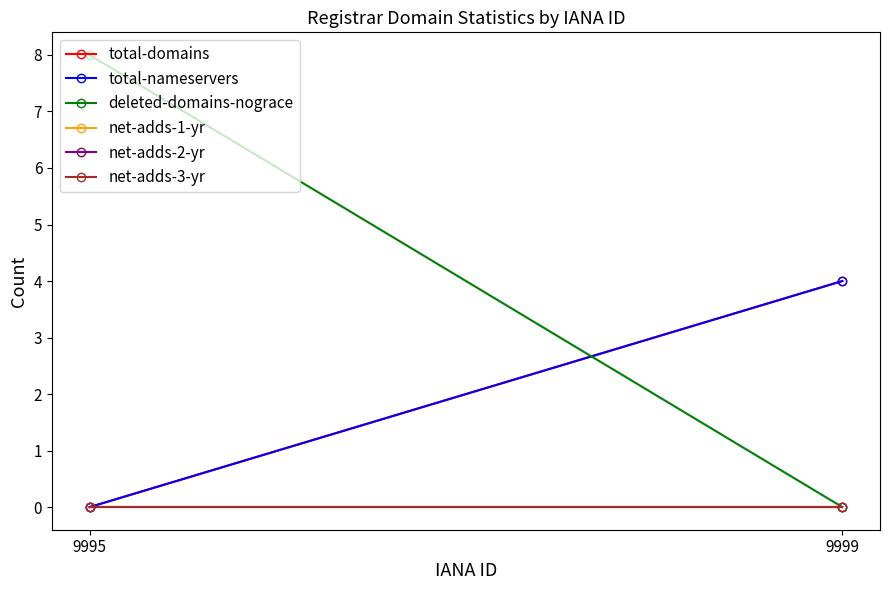

What is the average value of the total-domains series?

2